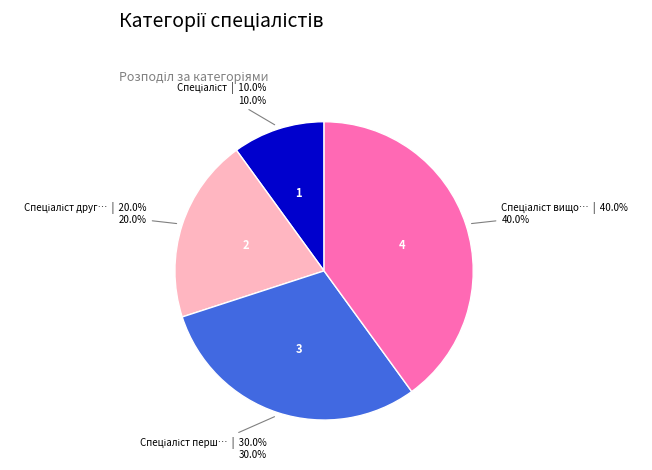

How many segments does this pie chart have?

4